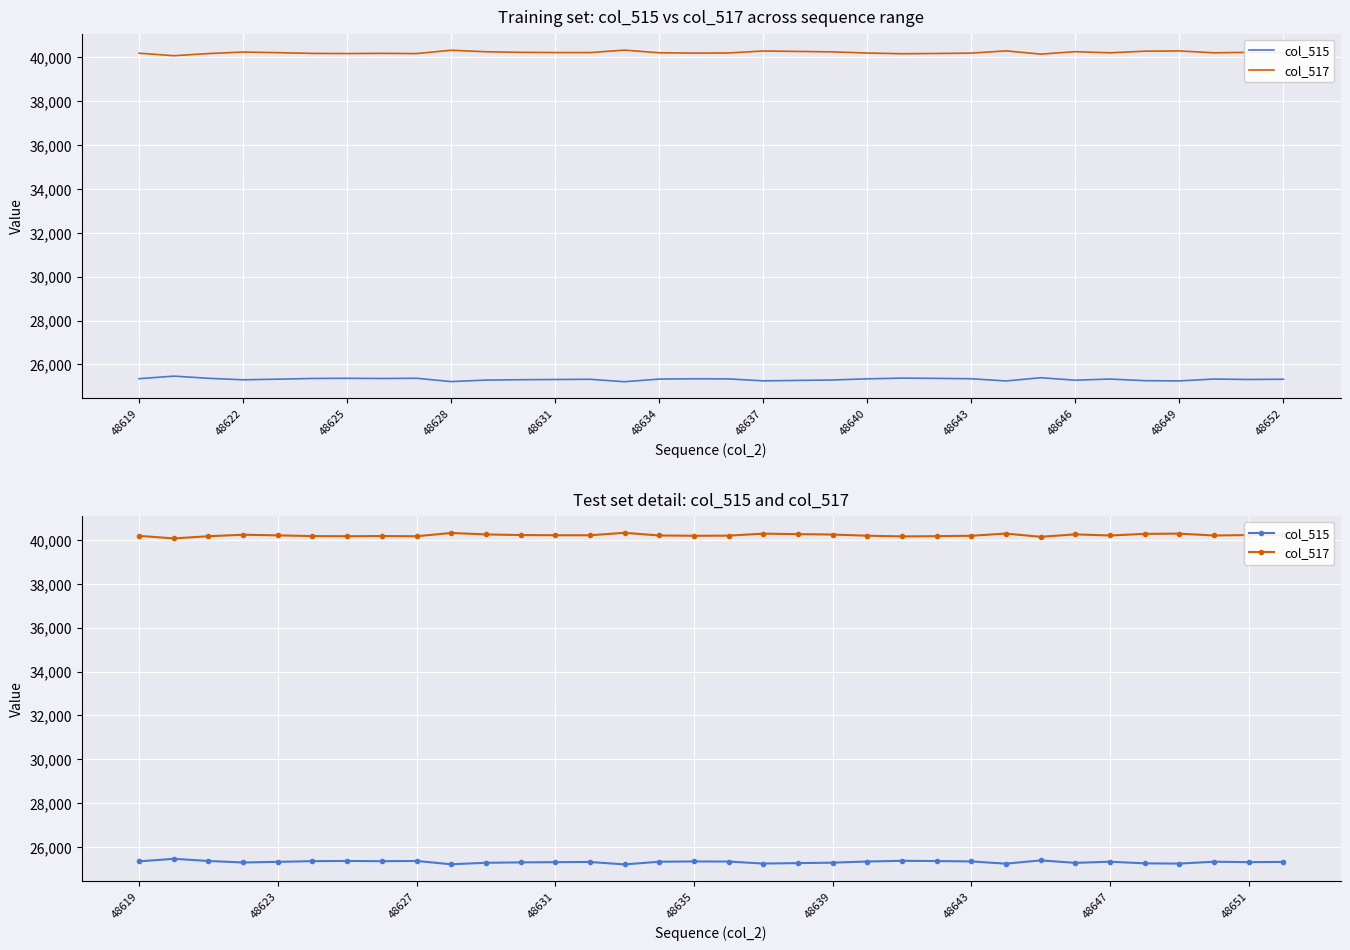

True or false: col_515 and col_517 intersect in this chart.

False